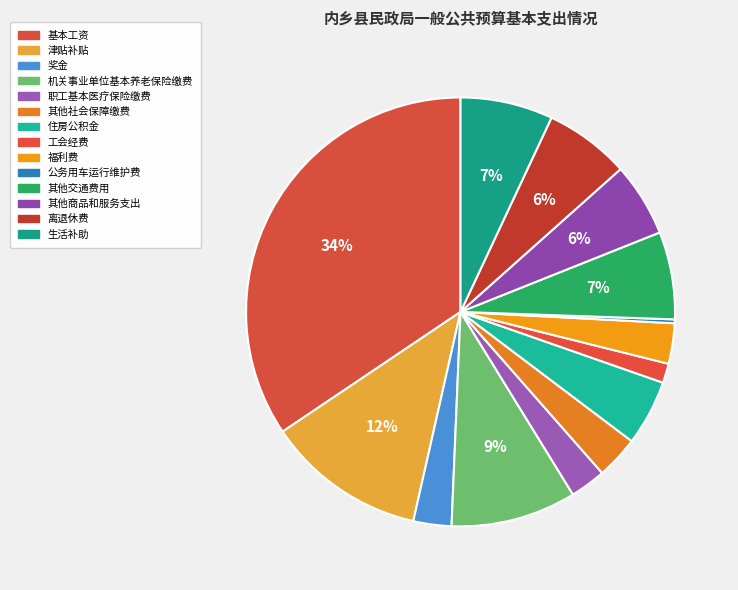

Count the number of slices in the pie.

14